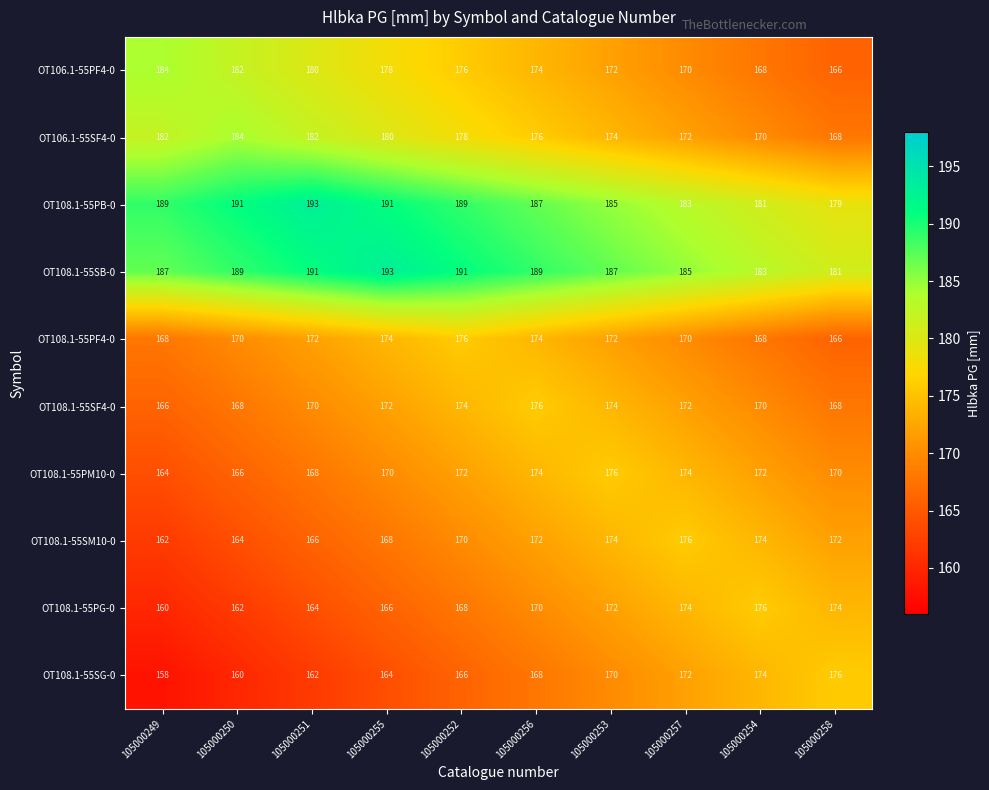

What is the spread (max minus min) of values at 105000249?

31